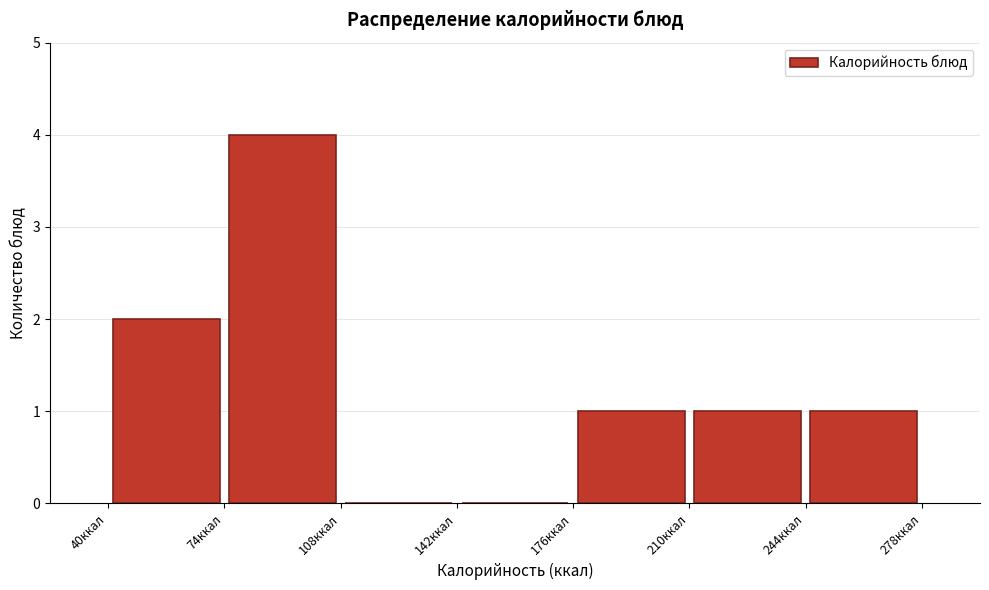

Reading left to right, list every bar in this chart as the range it spans on the x-axis followed by its height. Neither the bar edges nor the heights are printed on the chart, so give them approximately, as read against the axes.

40 to 75: 2
75 to 110: 4
110 to 140: 0
140 to 175: 0
175 to 210: 1
210 to 245: 1
245 to 280: 1